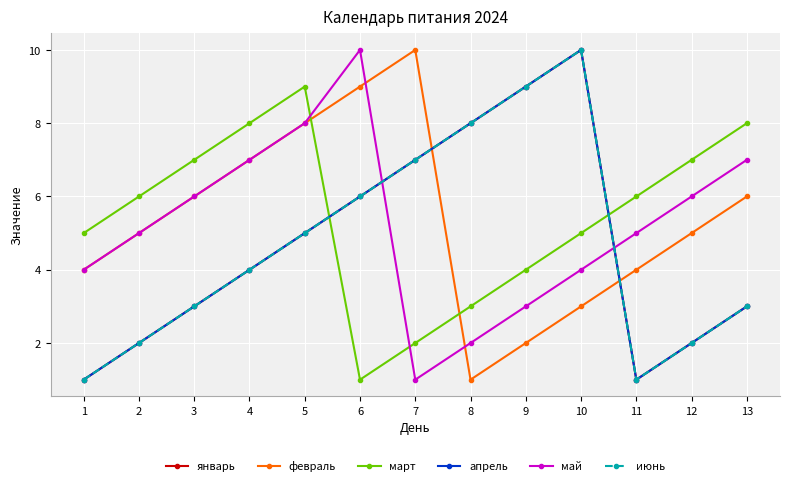

Which series ends up on top after the final intersection of май and январь?

май